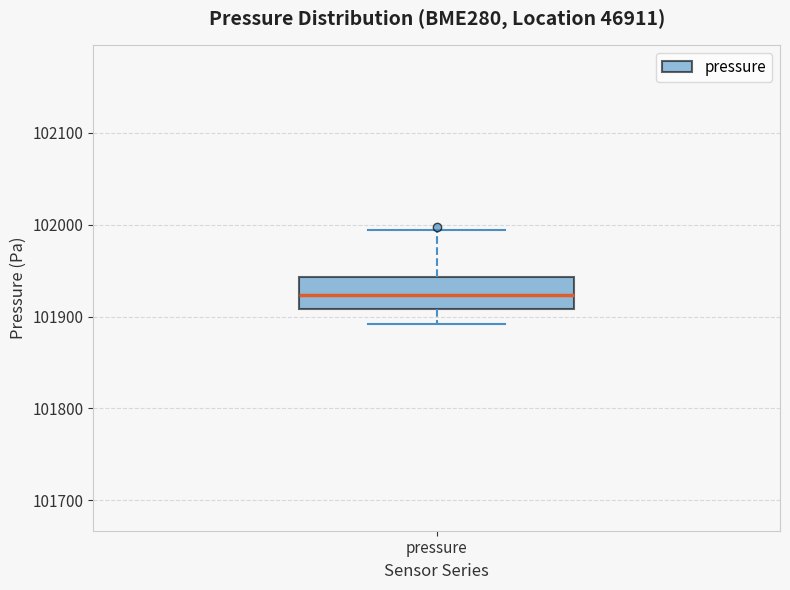

Transcribe this box plot: give where the median line is, the range the box spans, and where the two whiskers end, as read against the y-axis. The values are not printed on the chart, so give them approximately, as read against the axis.

median 101920, box 101910 to 101940, whiskers 101890 to 101990